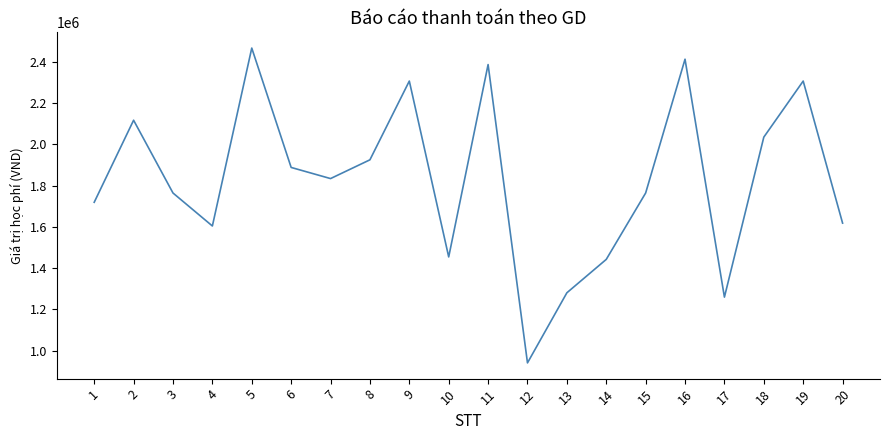

How many values are below 1834000?

10